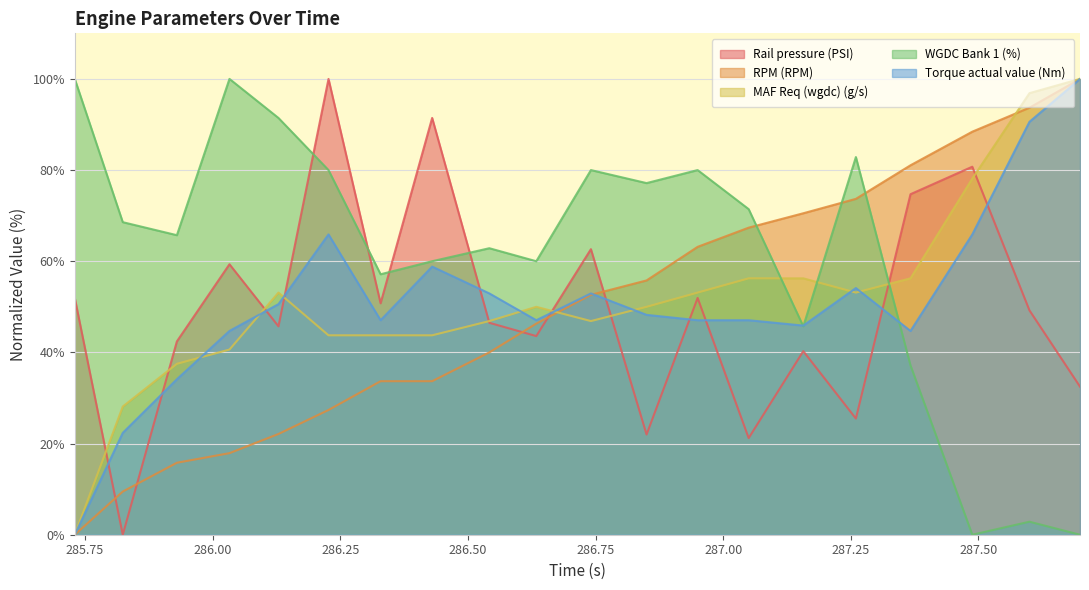

Where is MAF Req (wgdc) (g/s) nearest to the value 50?

286.634